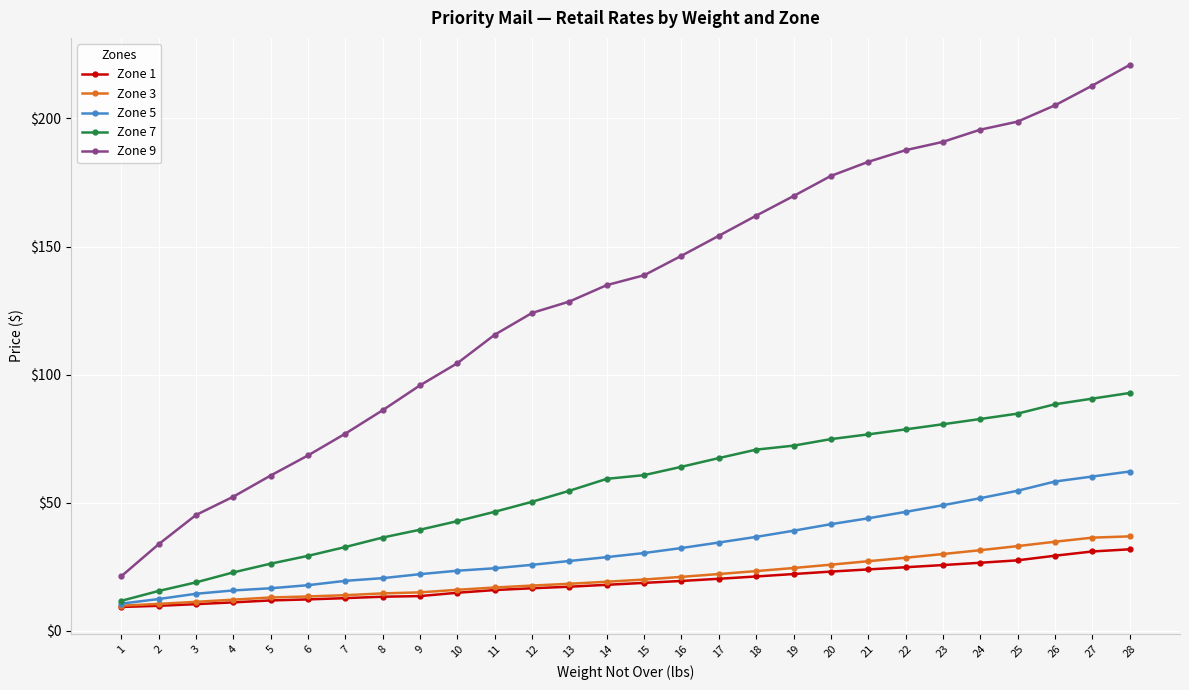

What is the maximum value for Zone 3?

36.9